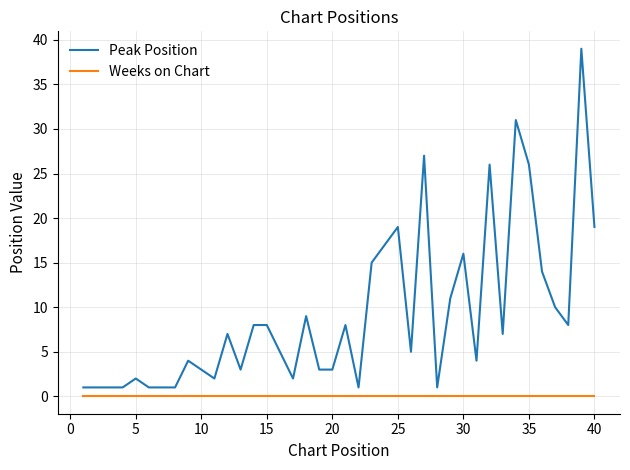

List the series in order of their overall mean, highest first.

Peak Position, Weeks on Chart